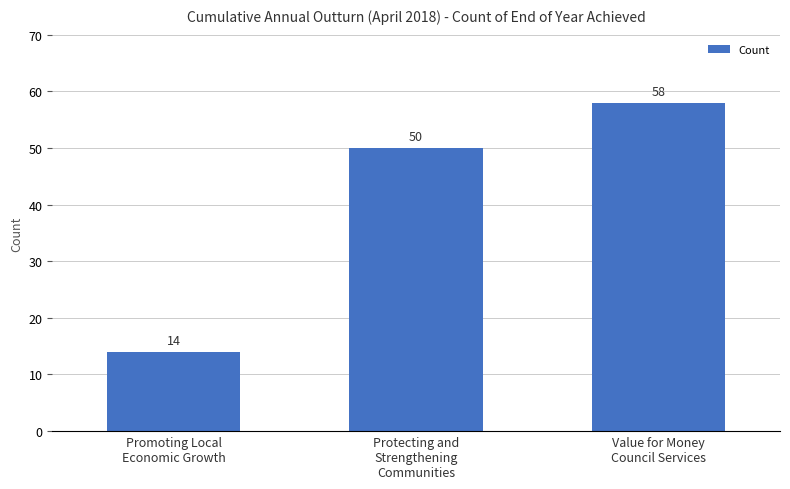

List the labels in order of value, largest first.

Value for Money
Council Services, Protecting and
Strengthening
Communities, Promoting Local
Economic Growth